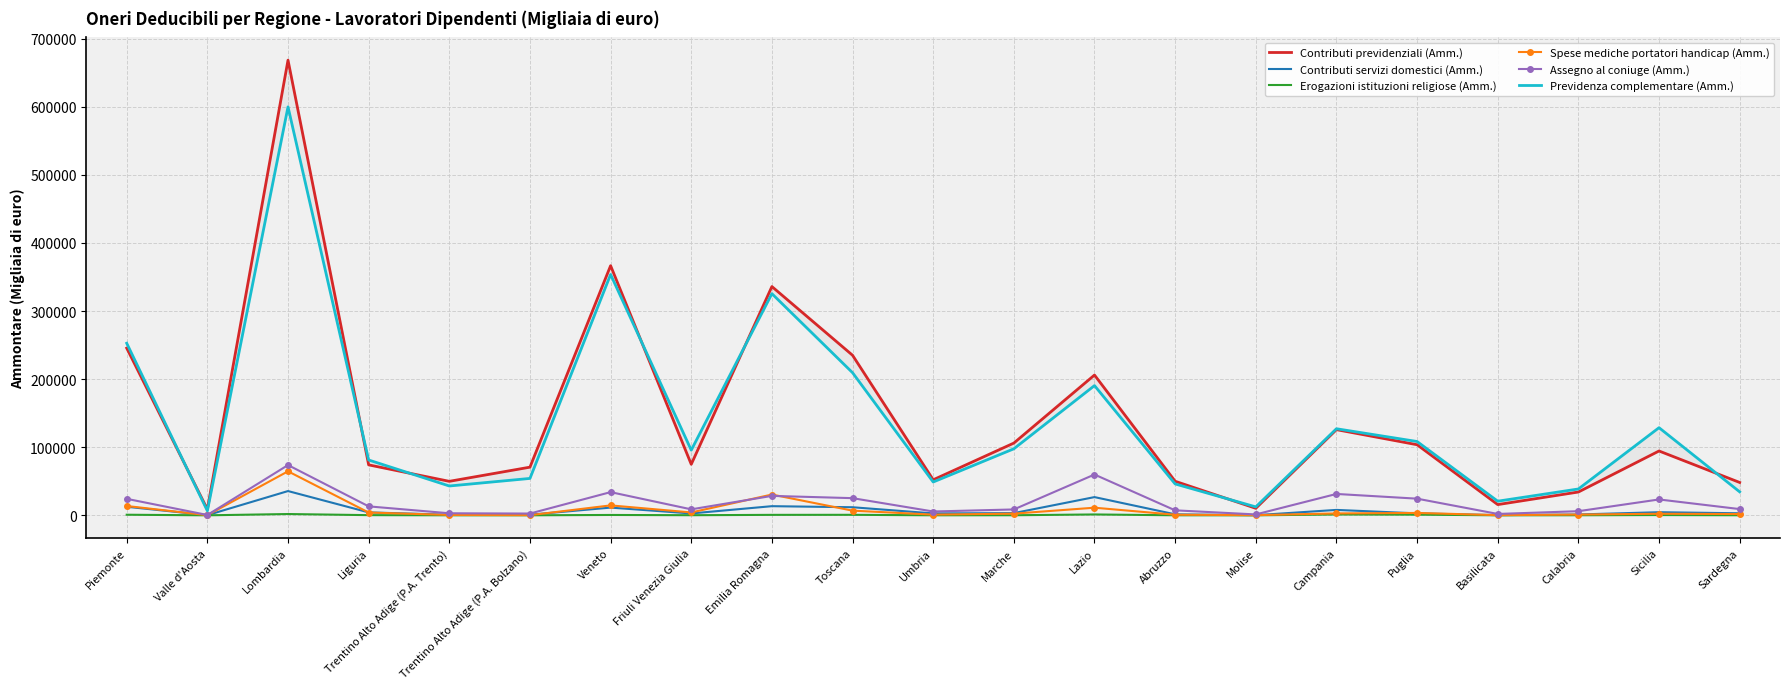

Which series ends up on top after the final intersection of Spese mediche portatori handicap (Amm.) and Assegno al coniuge (Amm.)?

Assegno al coniuge (Amm.)